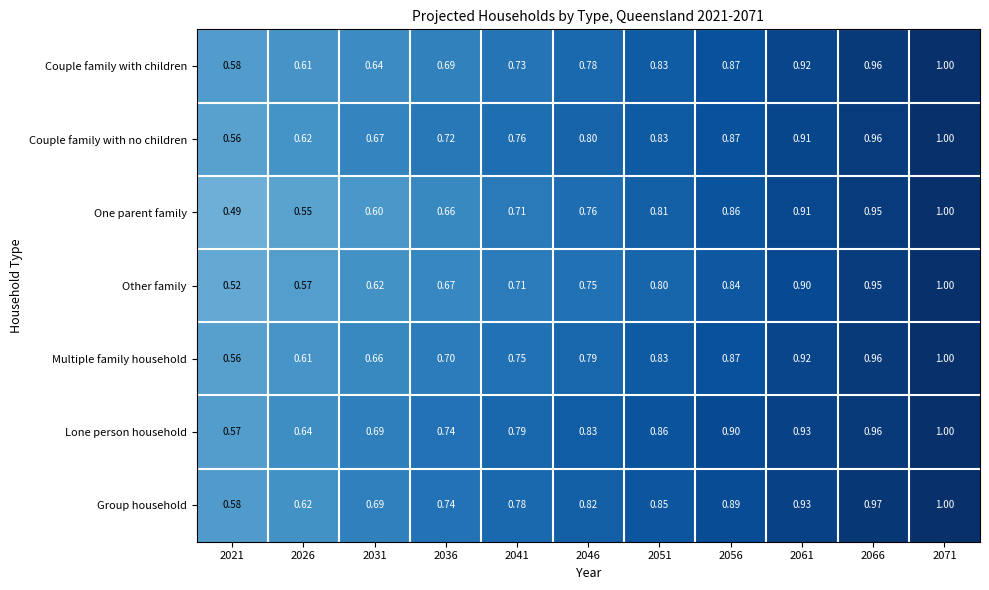

Which series has the largest range (max minus min)?

One parent family